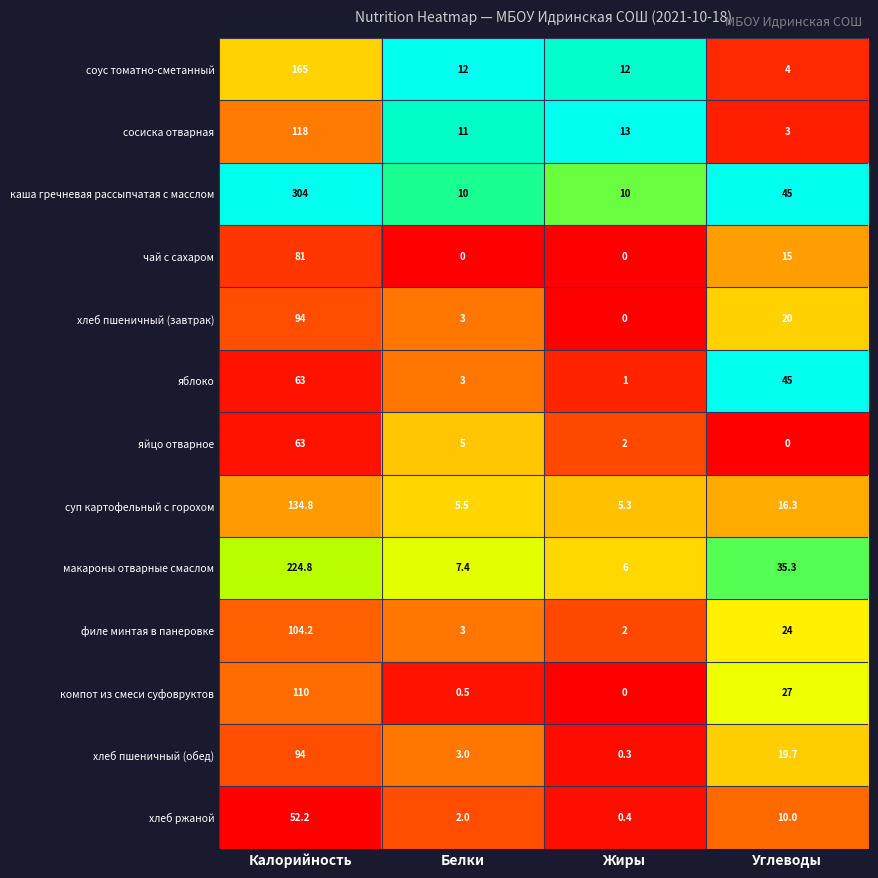

What is the sum of the сосиска отварная values at Углеводы and Белки?

14.0